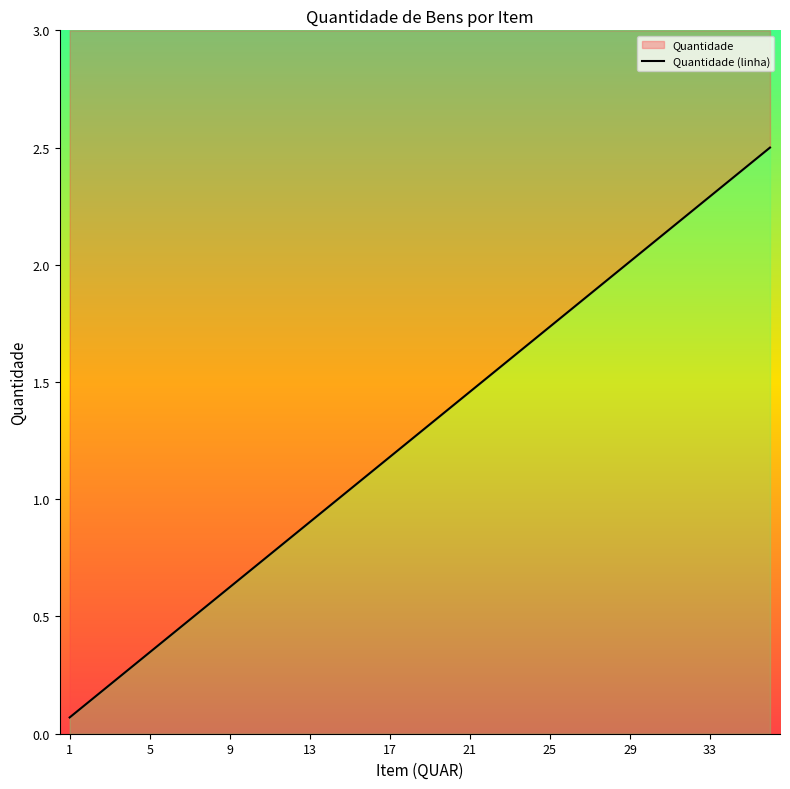

What is the sum of all values?

46.2